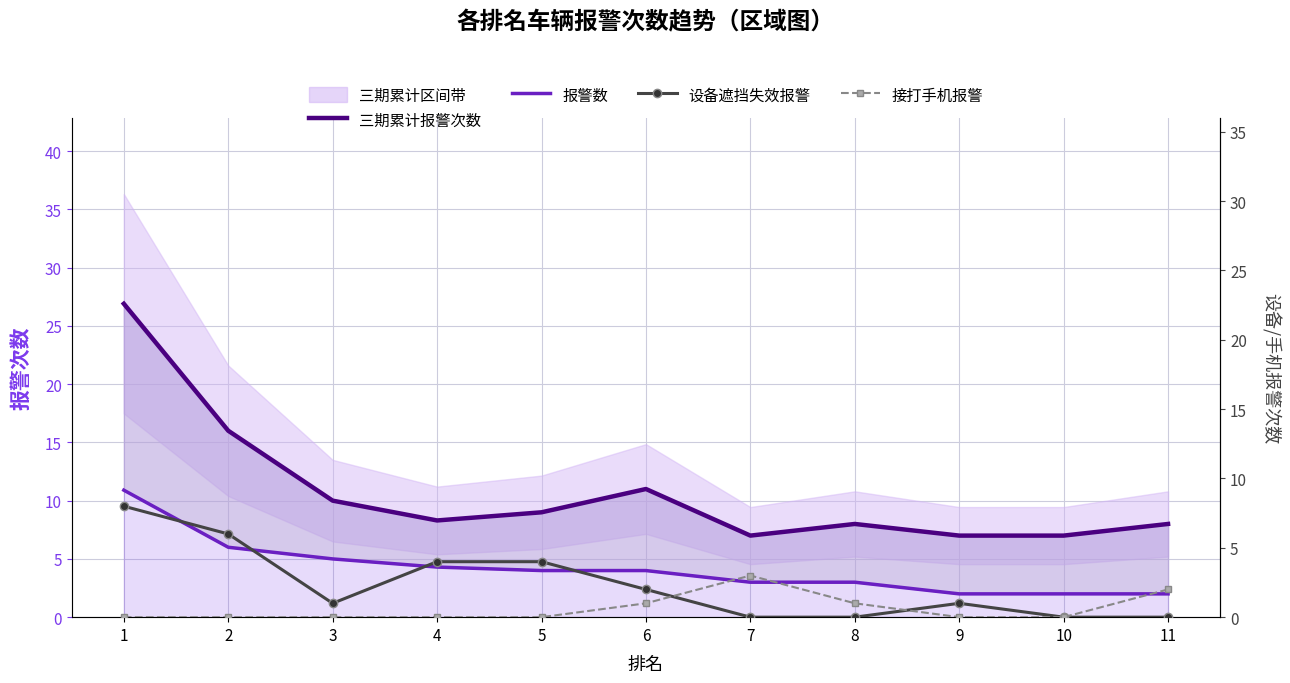

Rank the series at 9 from lowest to highest value.

接打手机报警, 设备遮挡失效报警, 报警数, 三期累计报警次数